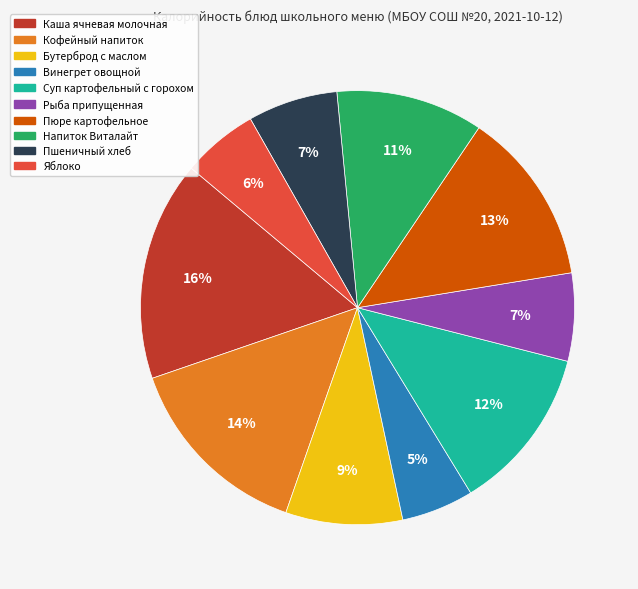

To the nearest percent, what is the difference between the largest and smallest slice percentages?

11%